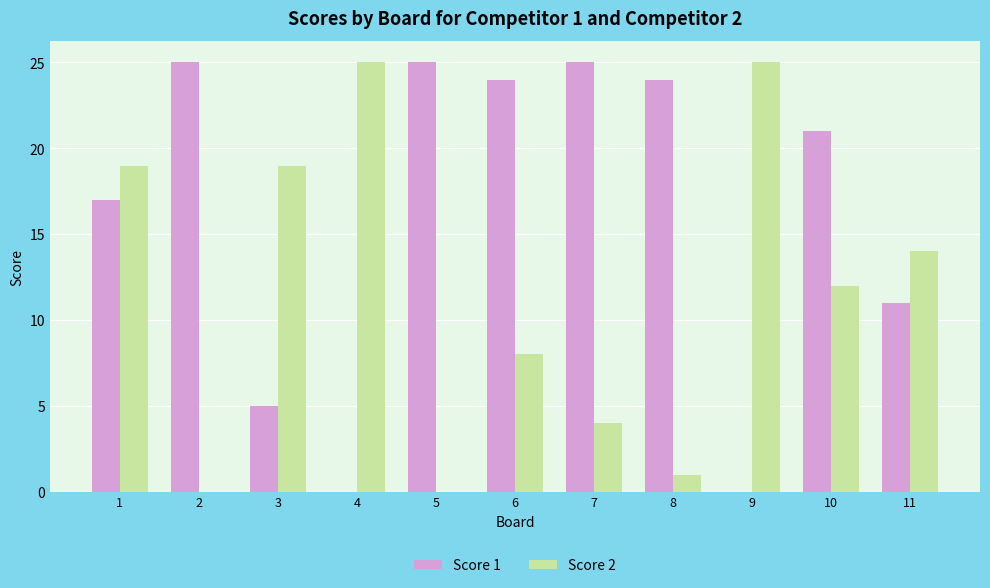

What is the total value across all series at 7?

29